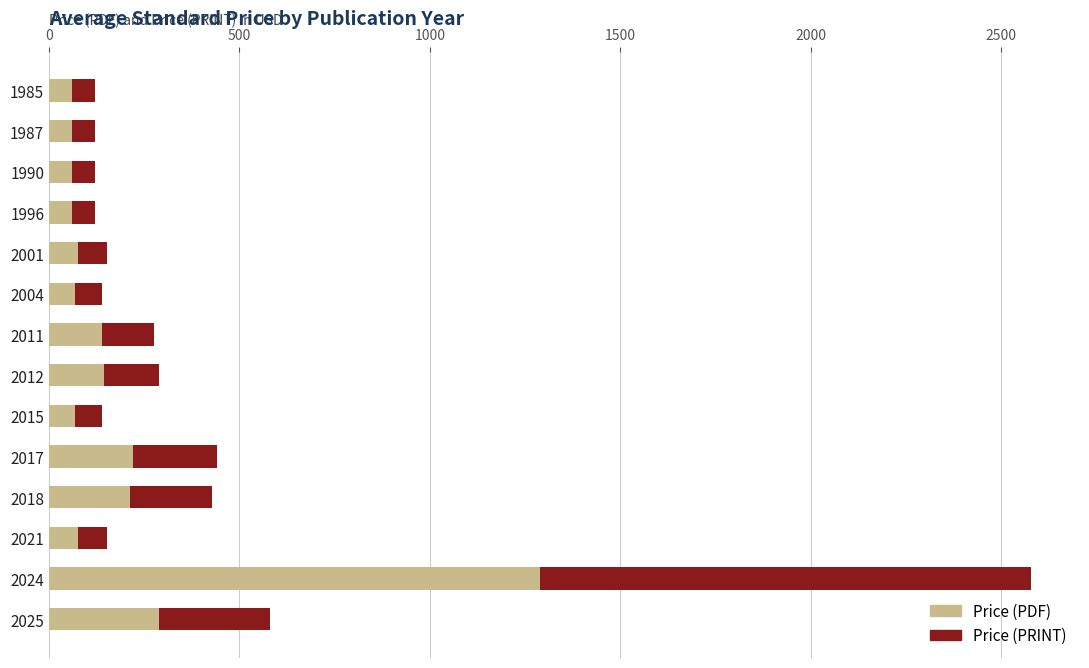

At which category is the sum across all series the highest?

2024